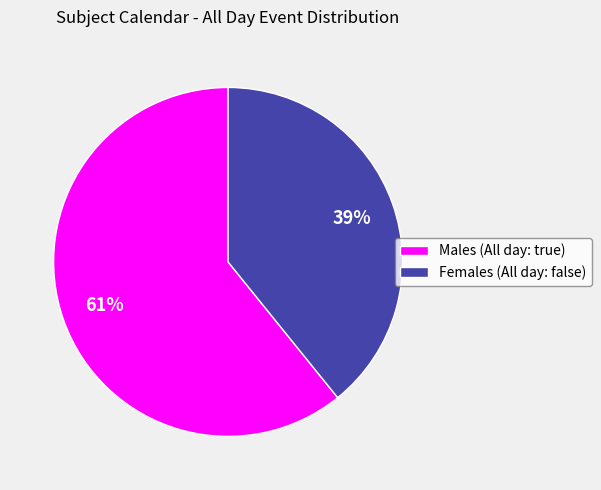

What percentage is the Males (All day: true) slice, to the nearest percent?

61%